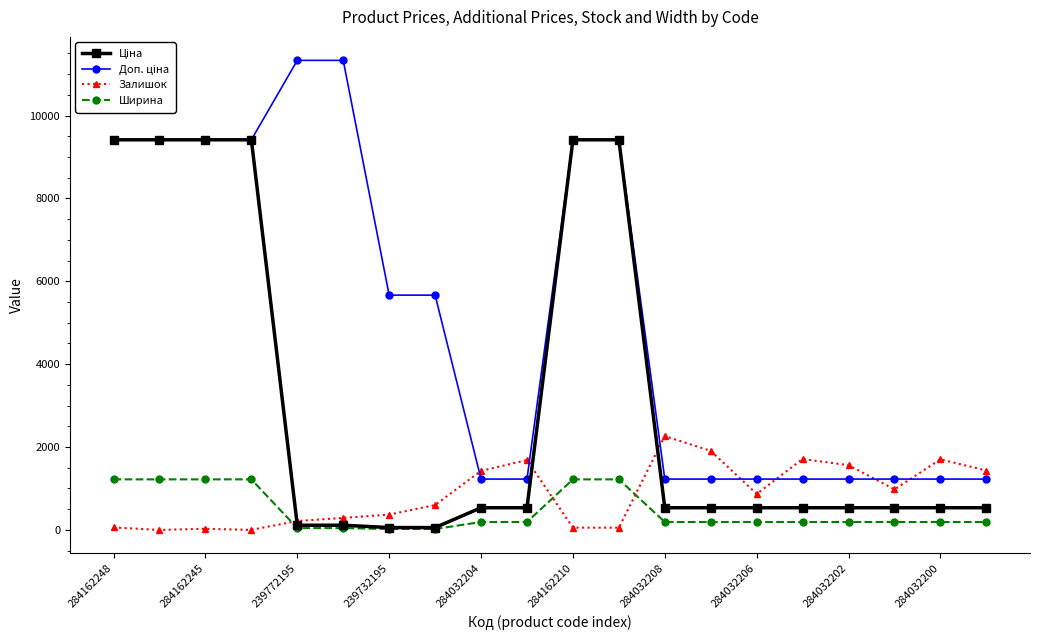

What is the maximum value shown in the chart?

11334.0